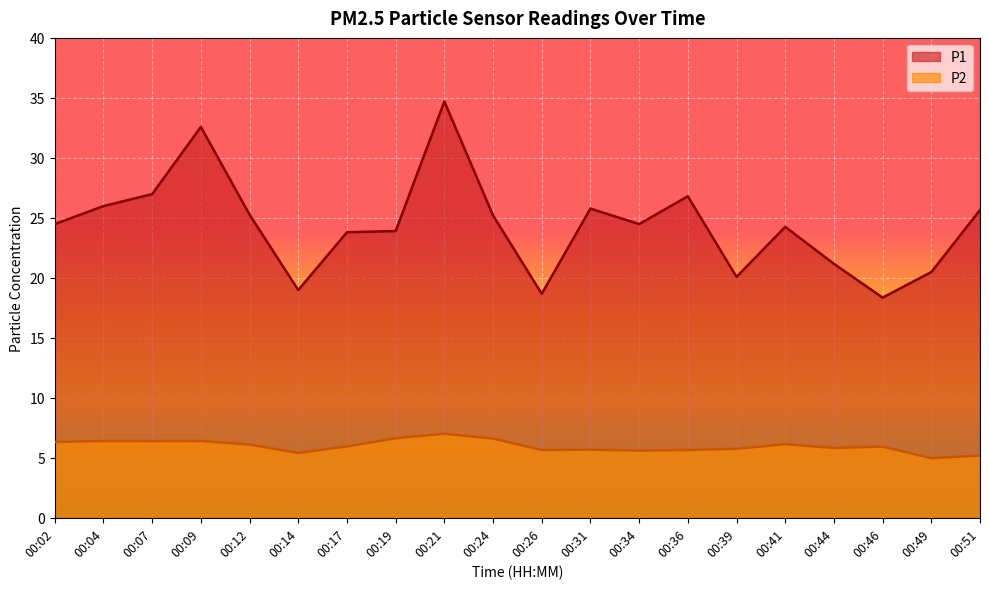

Does the chart display data point markers on the line(s)?

No